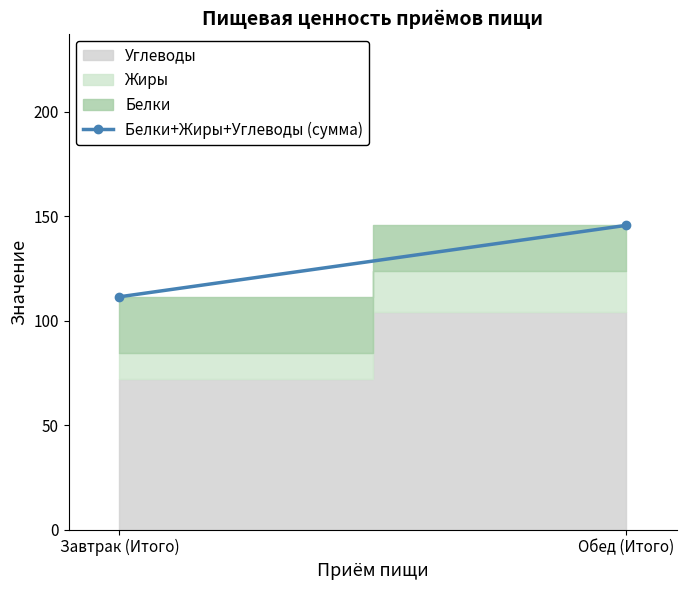

What is the approximate value at Завтрак (Итого)?

111.5